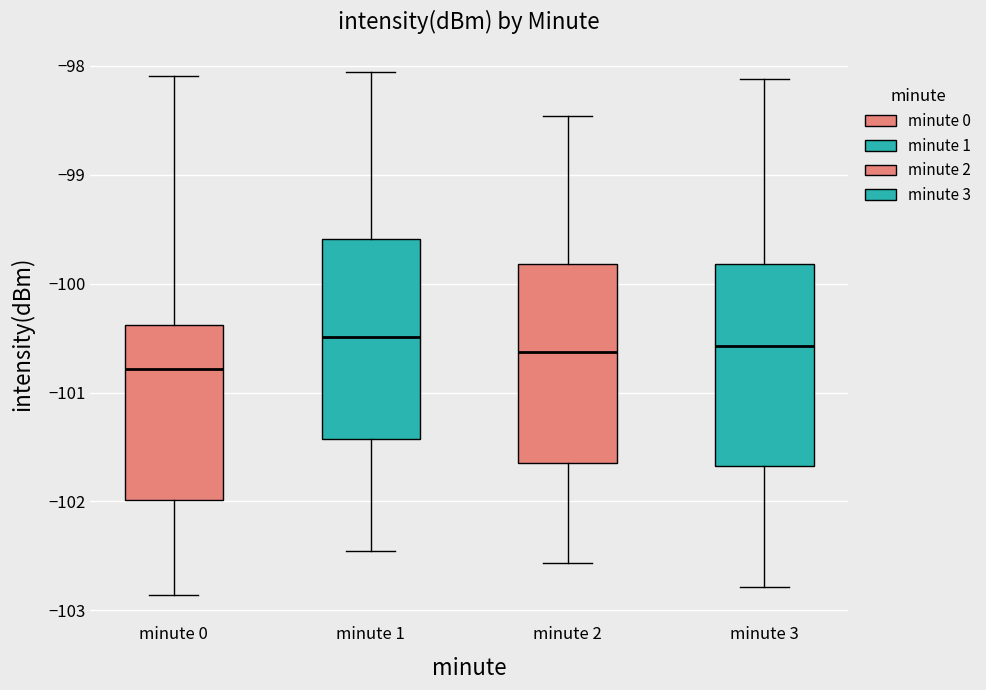

Reading left to right, read every box against the y-axis: the position of its median line, the range the box covers, and the ends of its whiskers. The values are not printed on the chart, so give them approximately, as read against the axis.

minute 0: median -100.8, box -102.0 to -100.4, whiskers -102.9 to -98.1
minute 1: median -100.5, box -101.4 to -99.6, whiskers -102.5 to -98.1
minute 2: median -100.6, box -101.7 to -99.8, whiskers -102.6 to -98.5
minute 3: median -100.6, box -101.7 to -99.8, whiskers -102.8 to -98.1